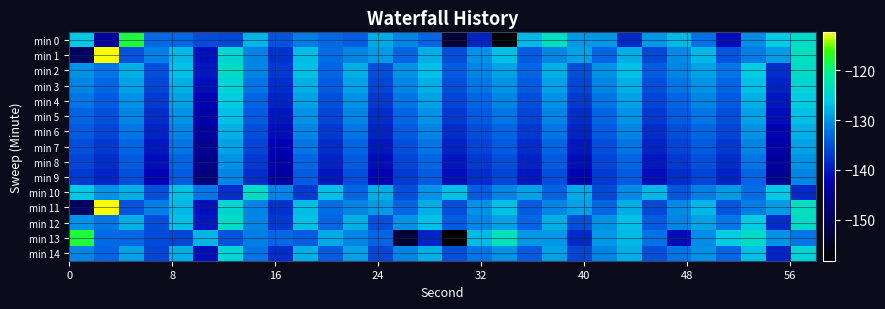

How many series are shown in this chart?

15